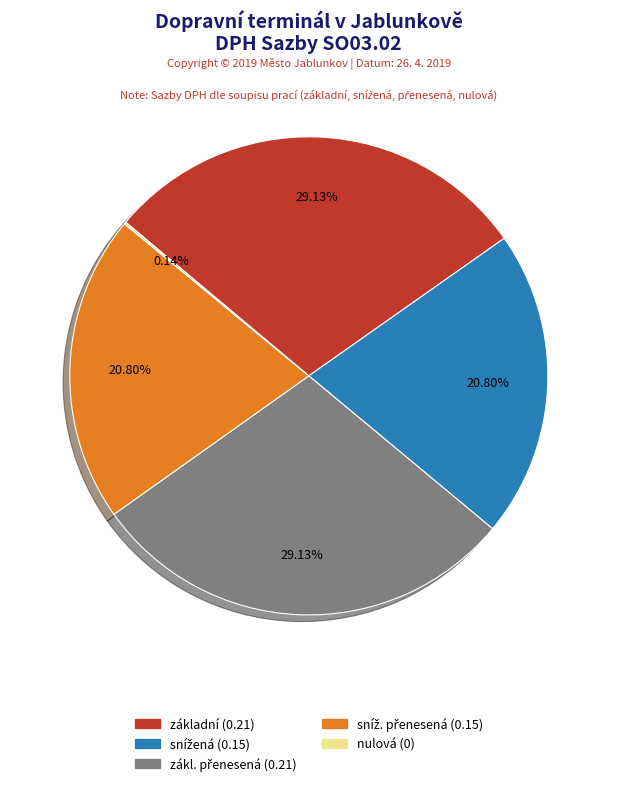

Is there a majority slice in this chart?

No